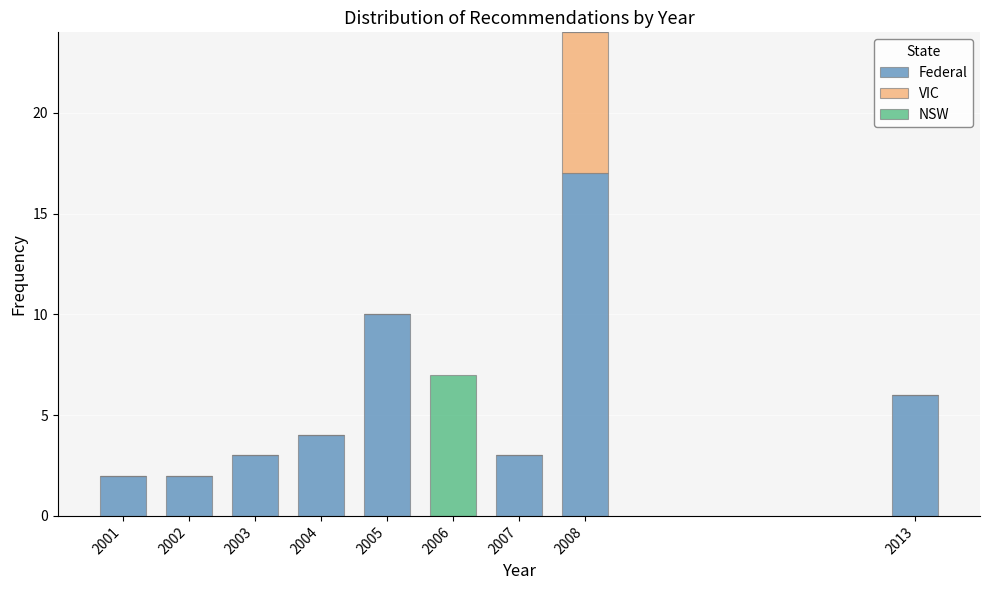

Reading left to right, list the values for the Federal series.

2001=2	2002=2	2003=3	2004=4	2005=10	2006=0	2007=3	2008=17	2013=6